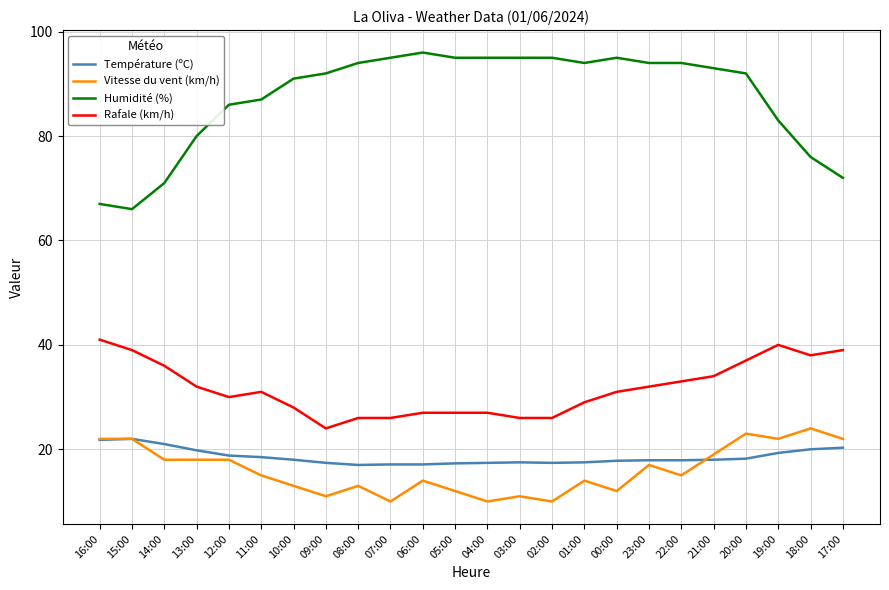

What is the highest value of the Vitesse du vent (km/h) series?

24.0